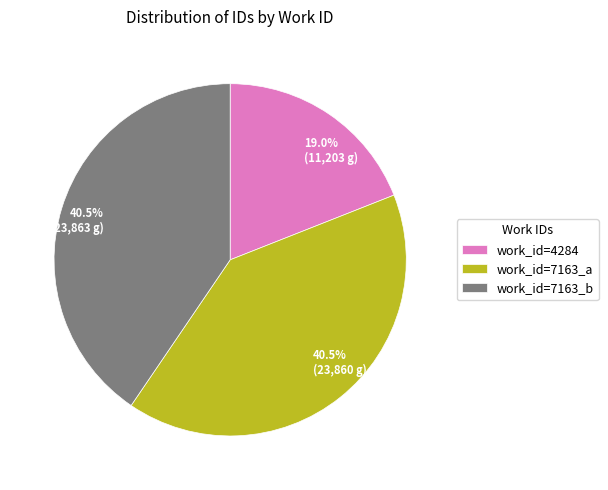

Count the number of slices in the pie.

3